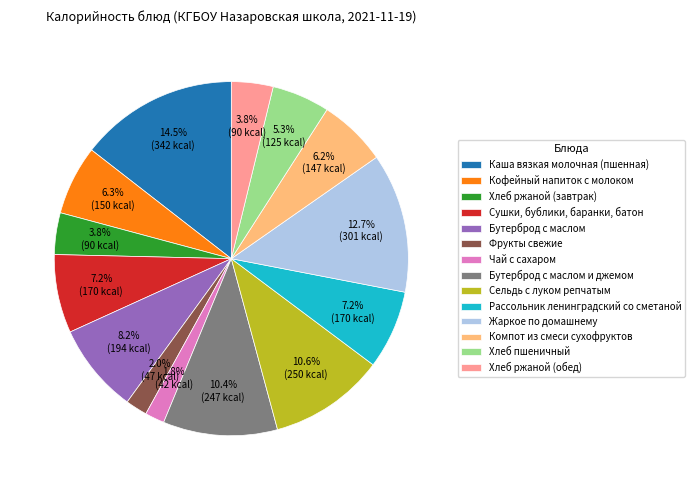

To the nearest percent, what is the difference between the Чай с сахаром and Каша вязкая молочная (пшенная) slice percentages?

13%